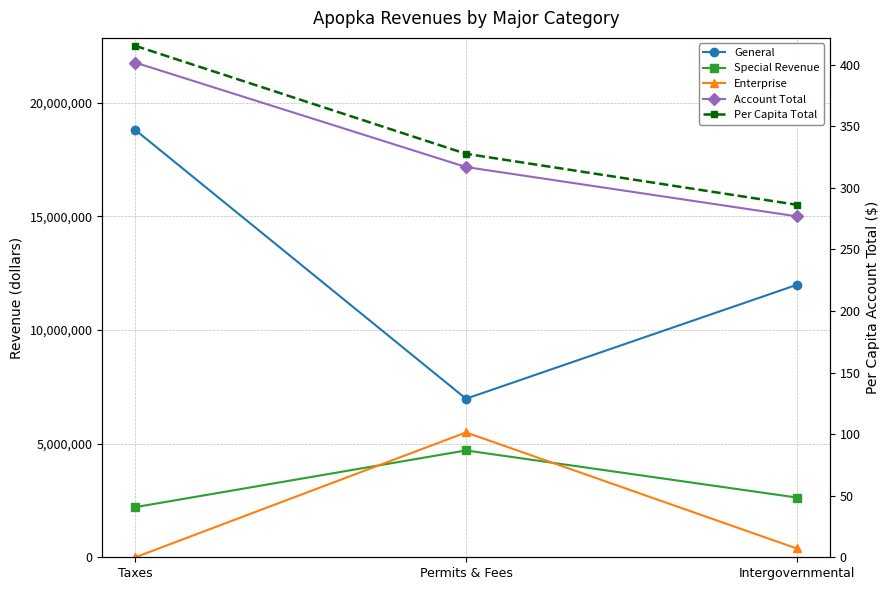

Between Taxes and Permits & Fees, which series saw the biggest shift?

General